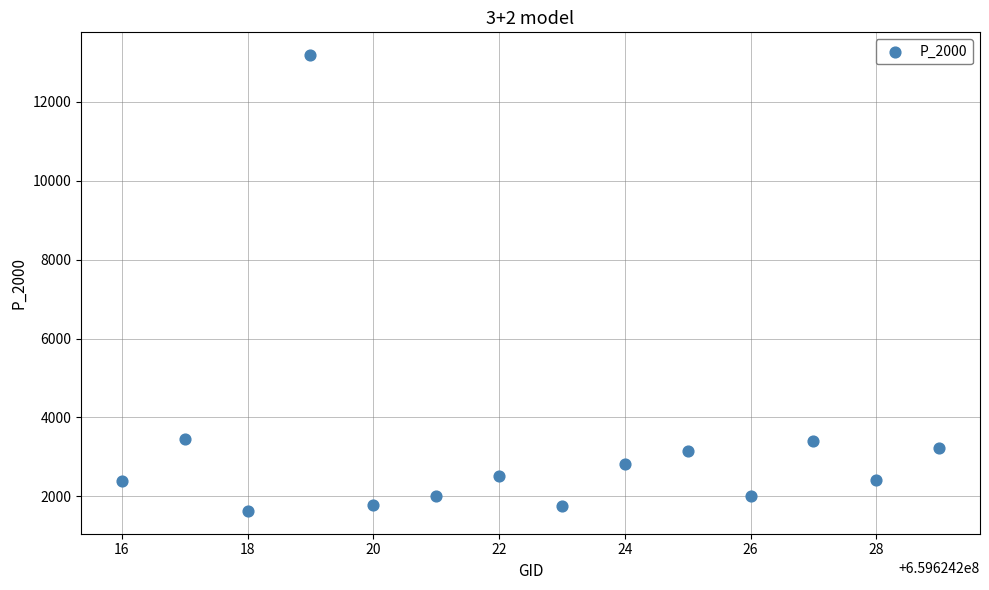

What is the range of Y values (max minus min)?

11555.6